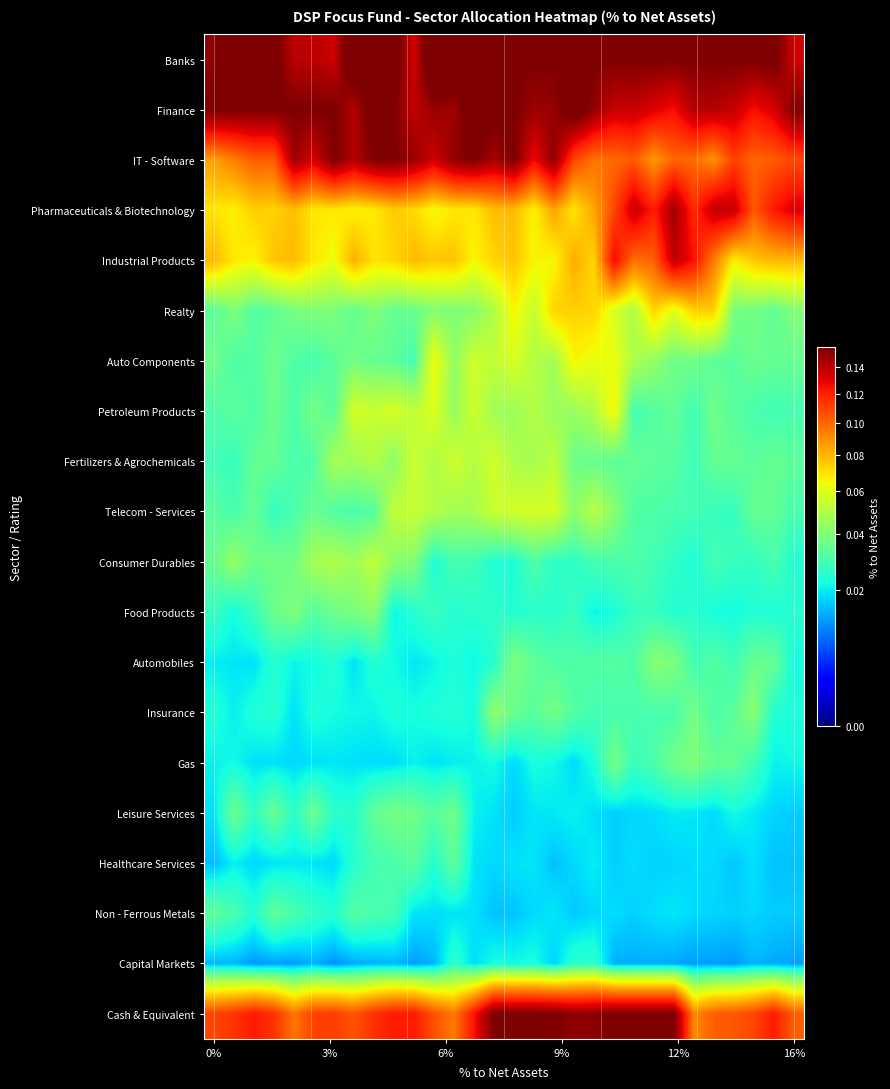

How many categories are shown in the chart?

30